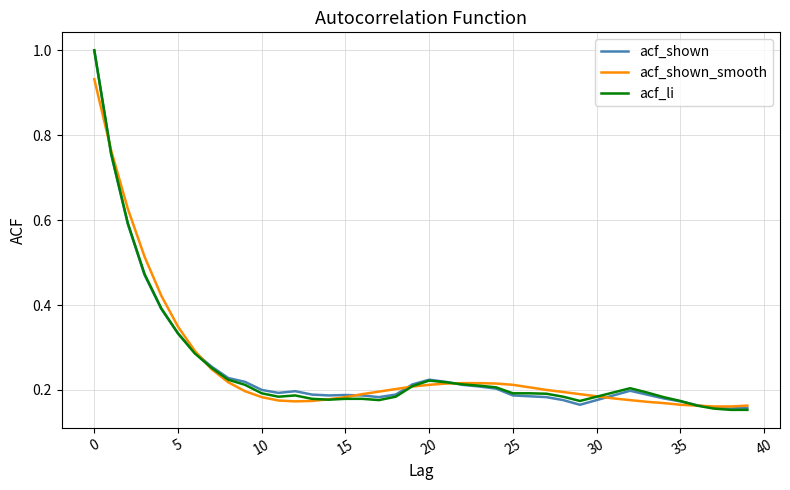

Rank the series by their average value, from highest to lowest.

acf_shown_smooth, acf_shown, acf_li